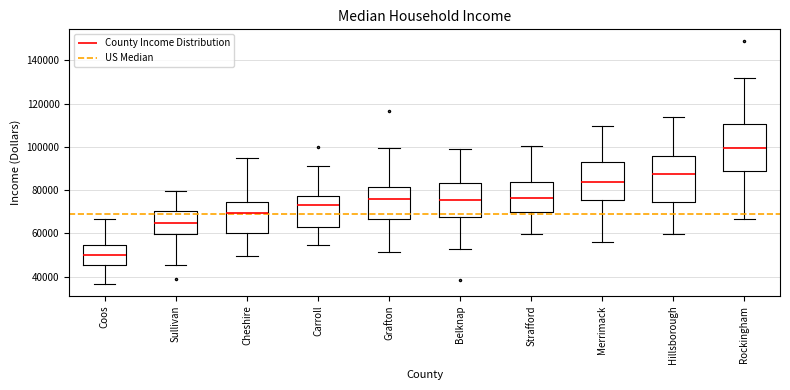

Which box's median line is the highest?

Rockingham